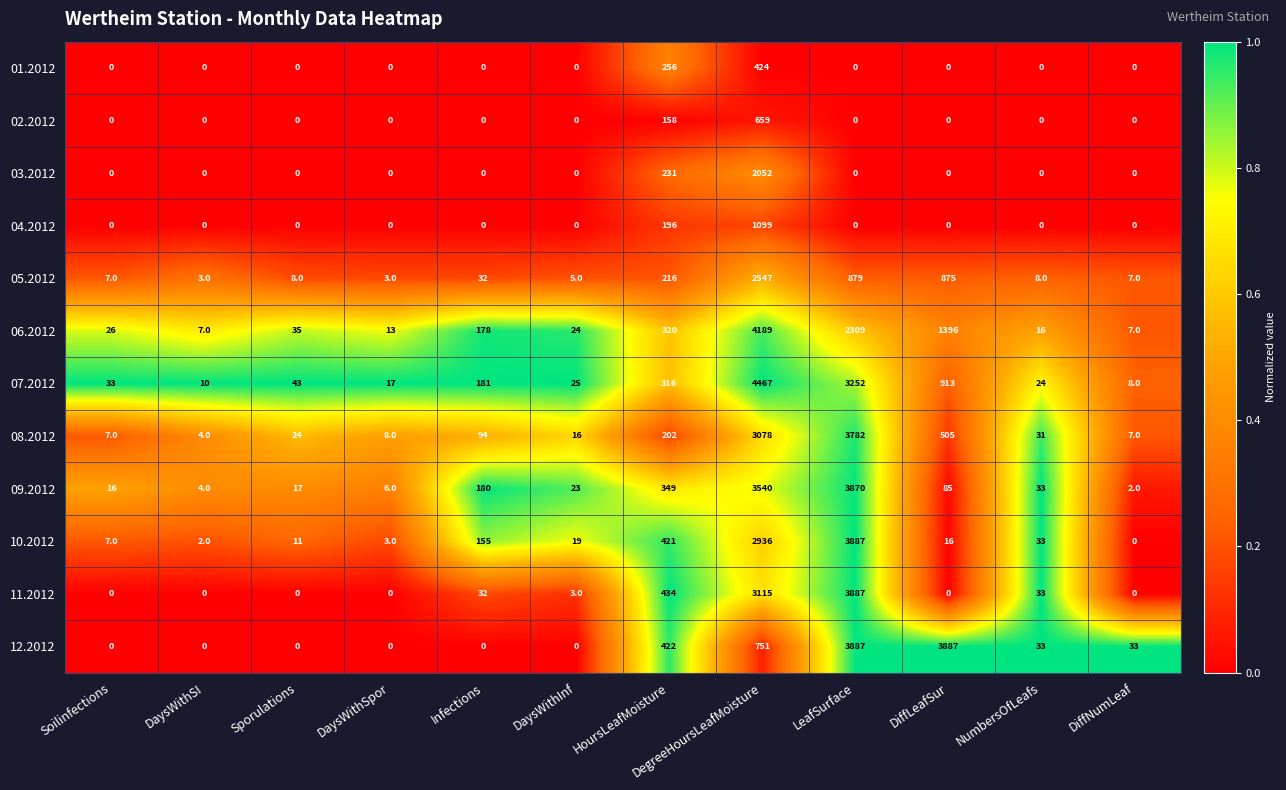

Rank the categories by 10.2012 value from highest to lowest.

LeafSurface, DegreeHoursLeafMoisture, HoursLeafMoisture, Infections, NumbersOfLeafs, DaysWithInf, DiffLeafSur, Sporulations, Soilinfections, DaysWithSpor, DaysWithSI, DiffNumLeaf